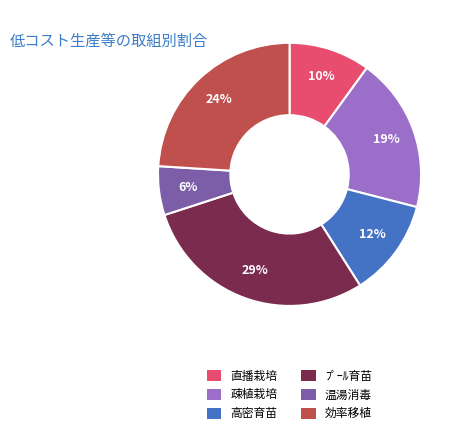

Does 高密育苗 represent more than half of the total?

No